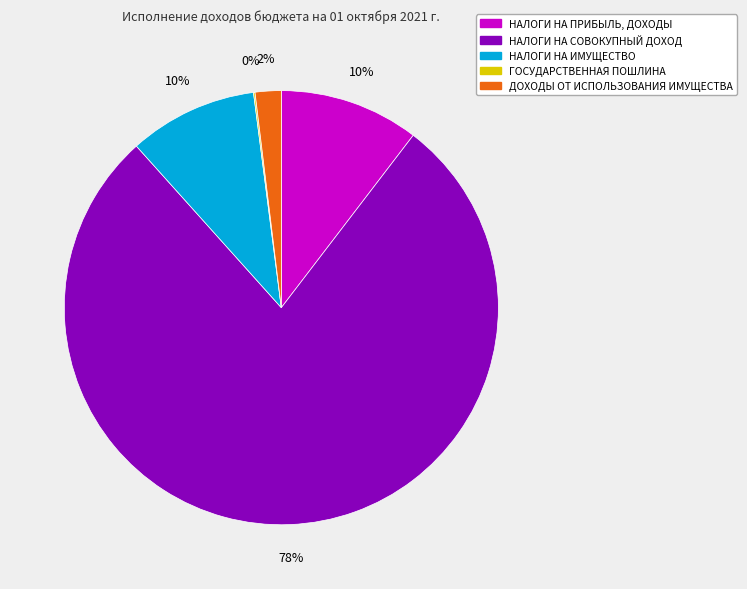

What percentage is the НАЛОГИ НА ПРИБЫЛЬ, ДОХОДЫ slice, to the nearest percent?

10%